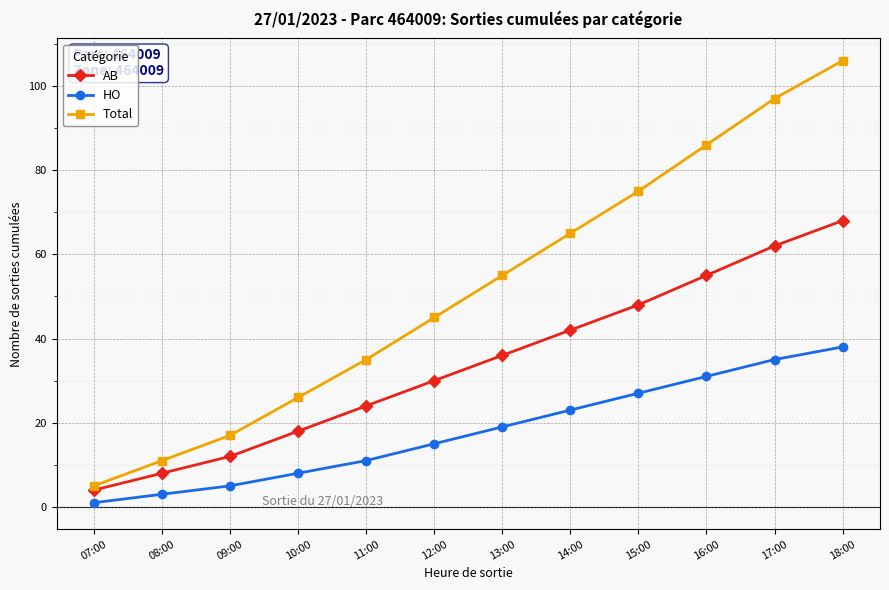

How many series are shown in this chart?

3